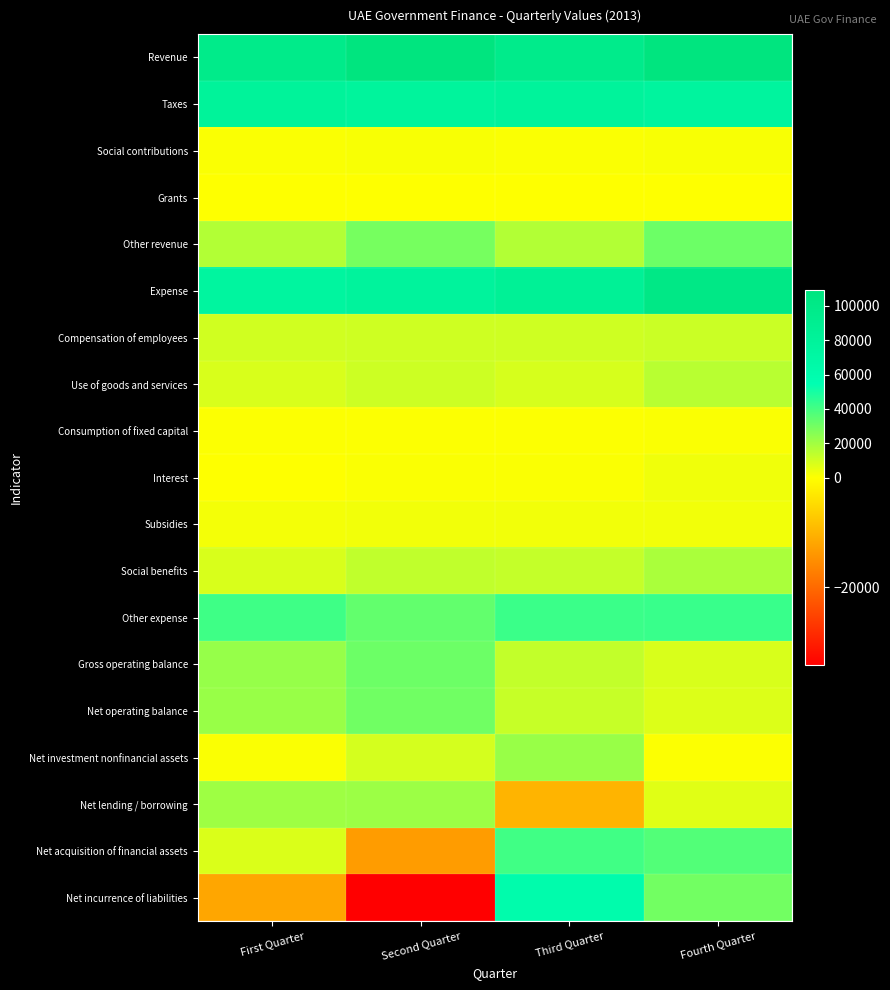

Count the number of data series in this chart.

19